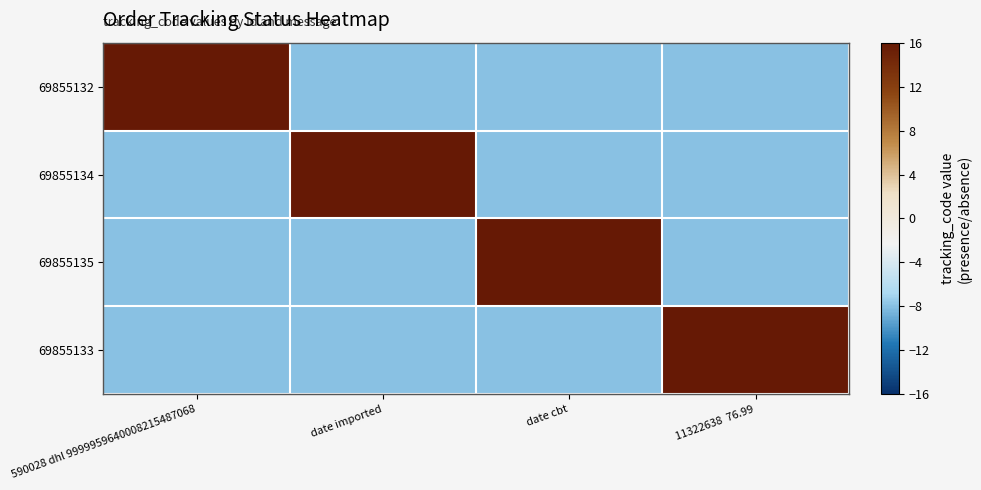

Reading left to right, what are all the values shown in this chart?

69855132: 590028 dhl 9999959640008215487068=16	date imported=-8	date cbt=-8	11322638  76.99=-8
69855134: 590028 dhl 9999959640008215487068=-8	date imported=16	date cbt=-8	11322638  76.99=-8
69855135: 590028 dhl 9999959640008215487068=-8	date imported=-8	date cbt=16	11322638  76.99=-8
69855133: 590028 dhl 9999959640008215487068=-8	date imported=-8	date cbt=-8	11322638  76.99=16